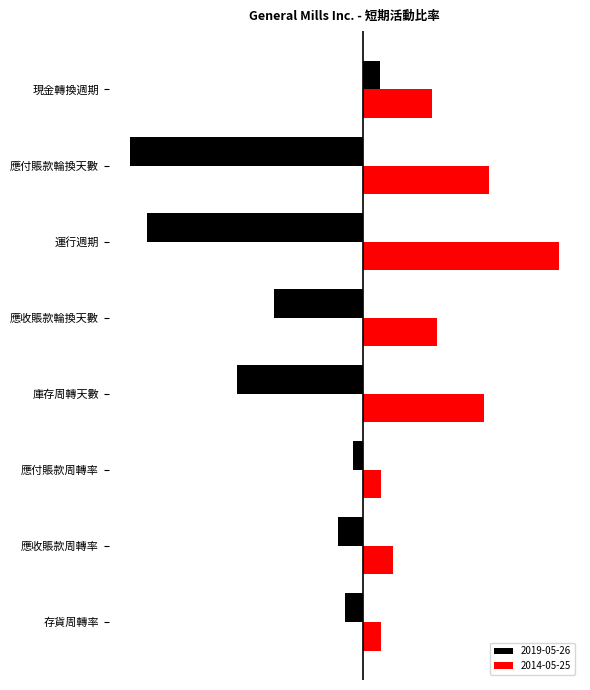

Does the chart contain any negative values?

Yes